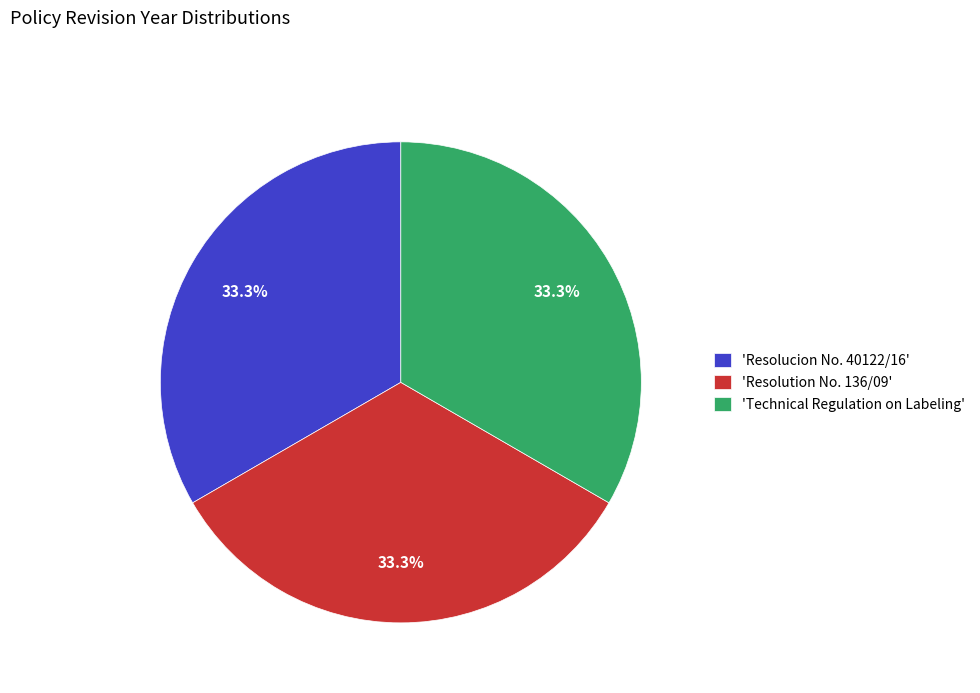

What percentage is NOT represented by 'Technical Regulation on Labeling'?

66.7%